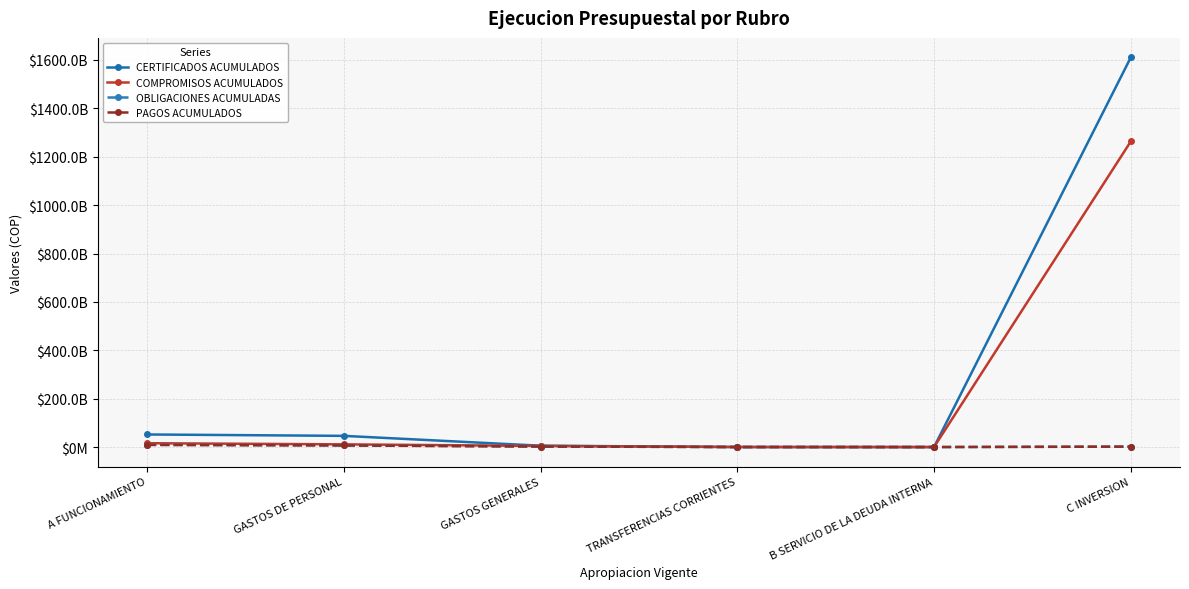

Where does the CERTIFICADOS ACUMULADOS series first go above 46275253553?

A FUNCIONAMIENTO